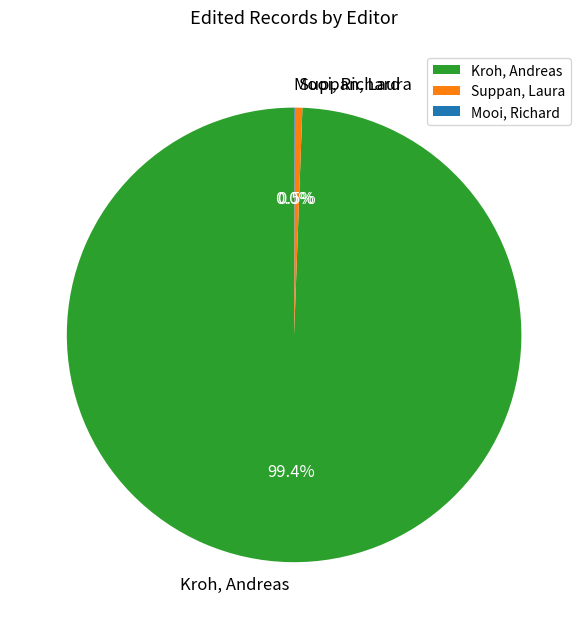

Does any single category account for the majority?

Yes